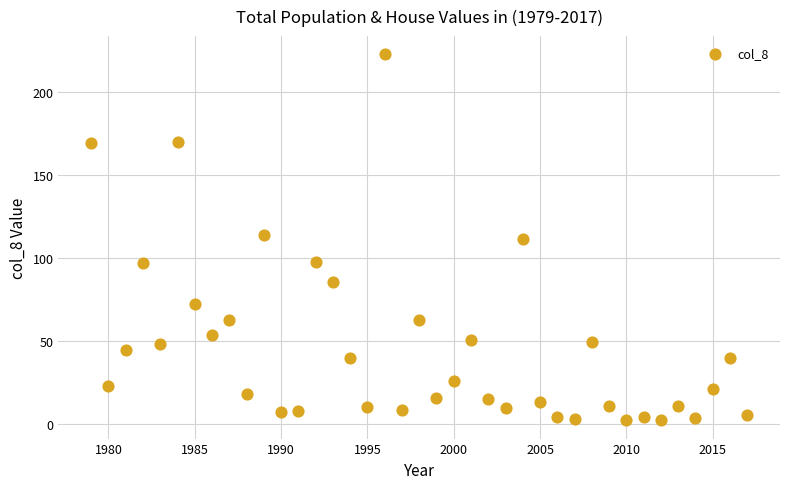

What is the range of Y values (max minus min)?

220.5